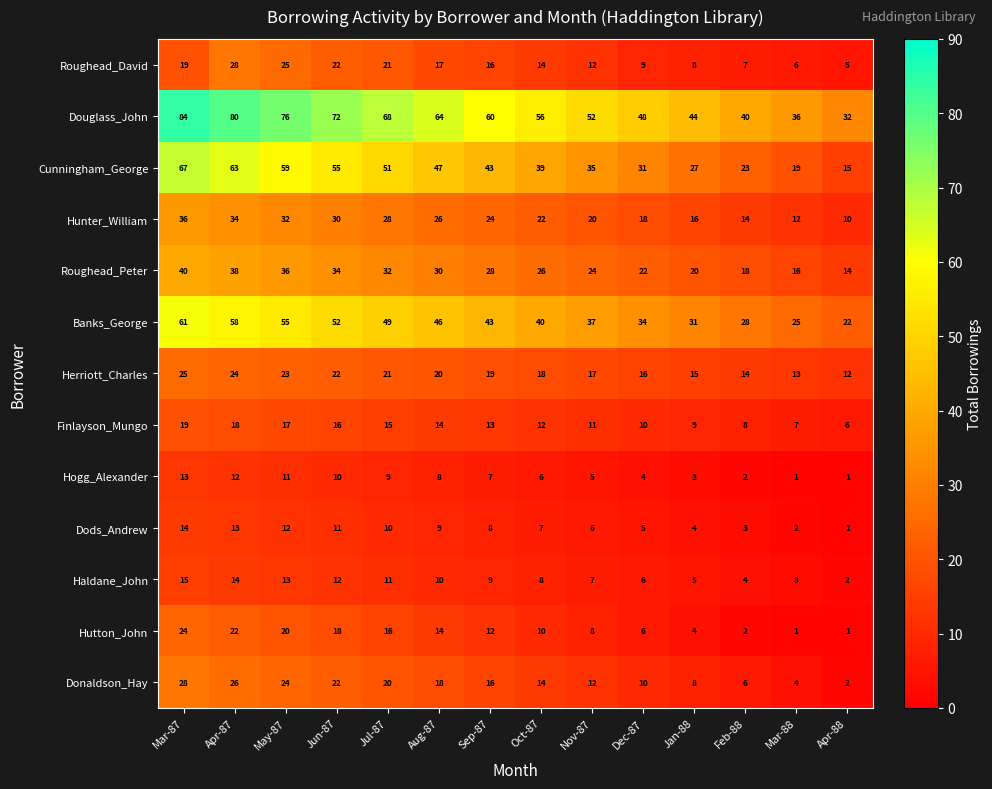

How many values in the Hunter_William series are below 24?

7